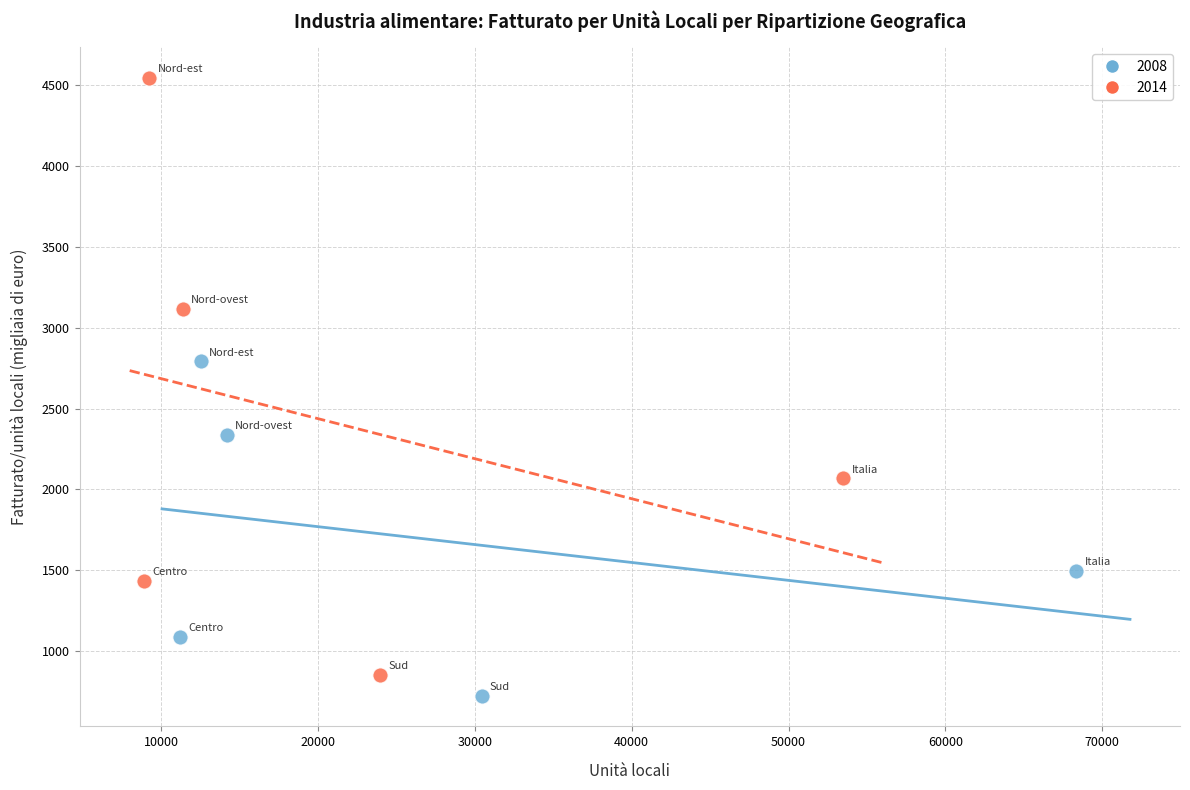

Which series reaches the maximum Y coordinate?

2014